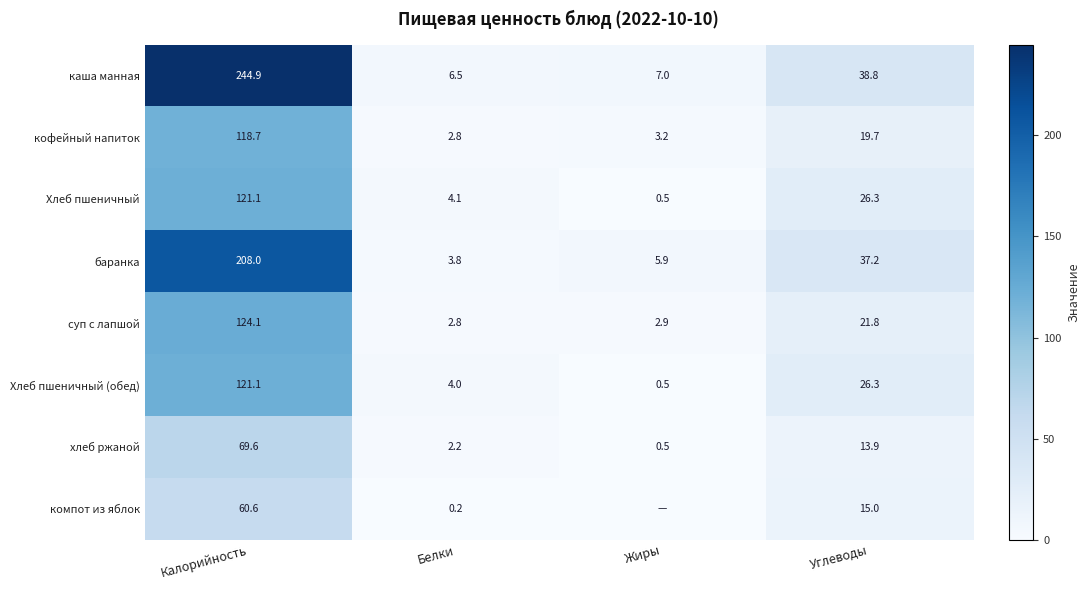

What is the total value across all series at Углеводы?

199.0